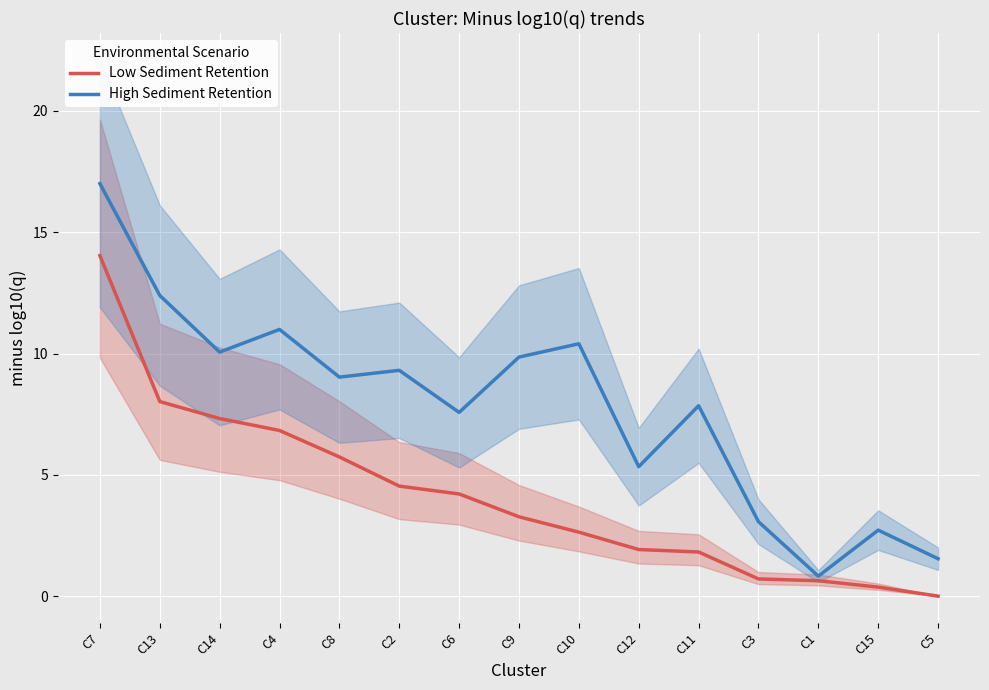

The High Sediment Retention series shows 7.8 at C11. True or false?

True